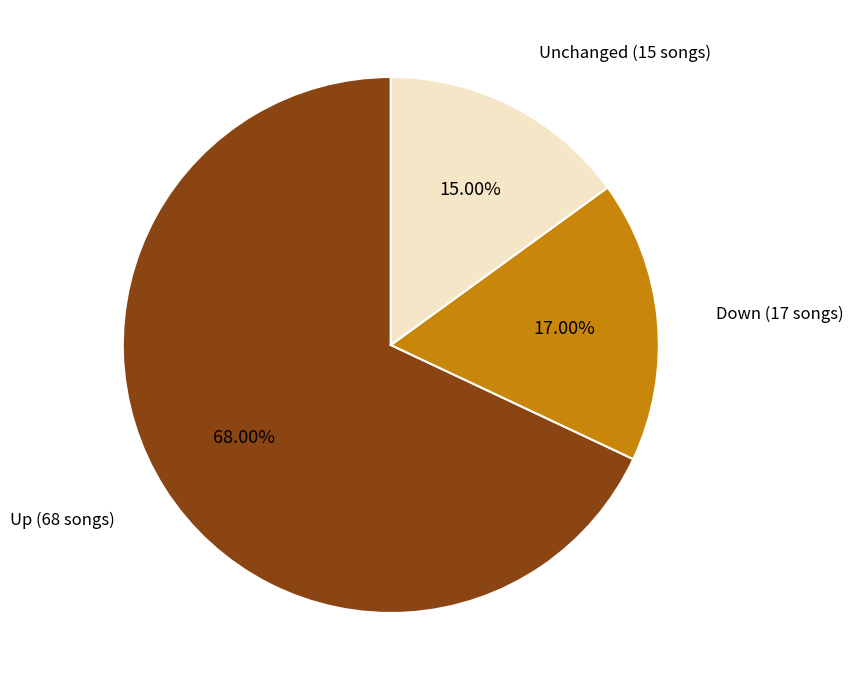

Is there a majority slice in this chart?

Yes